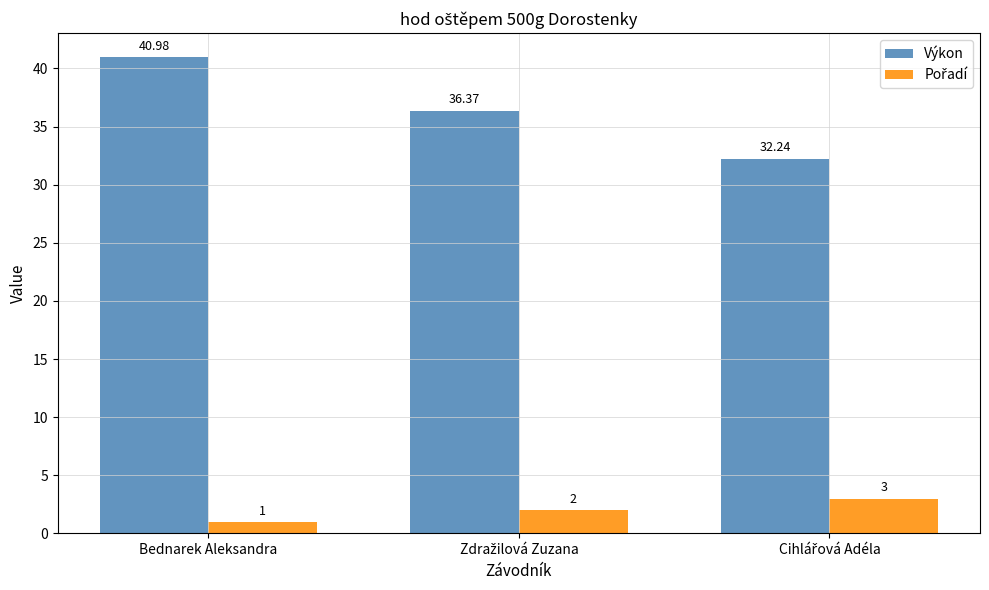

How many values in the Výkon series exceed 36?

2